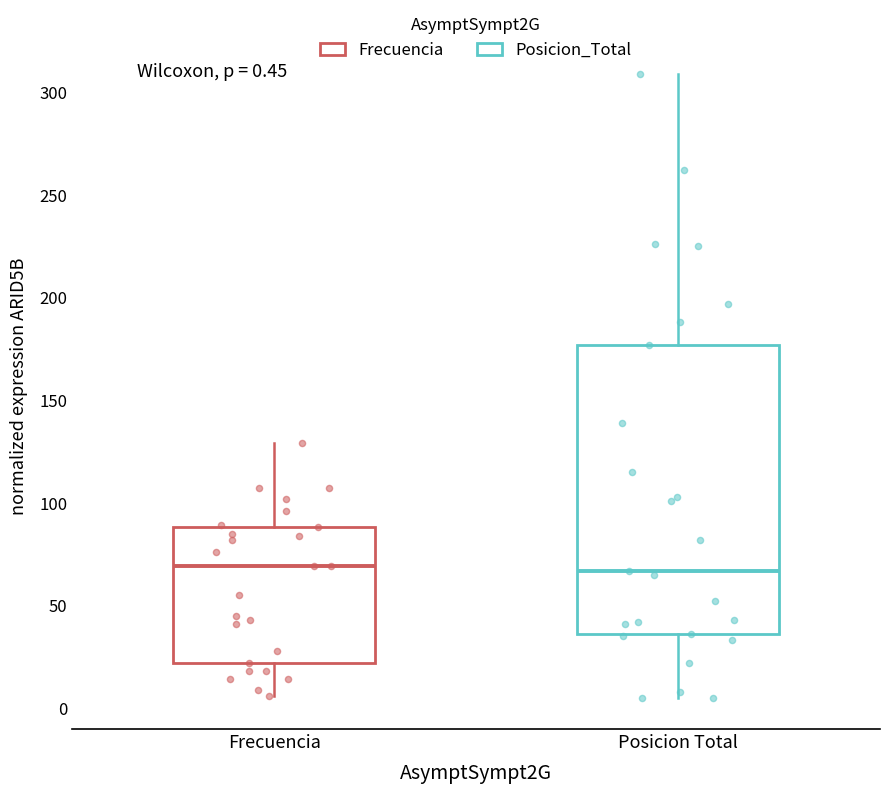

Comparing the boxes themselves (not the whiskers), which one is the tallest?

Posicion Total